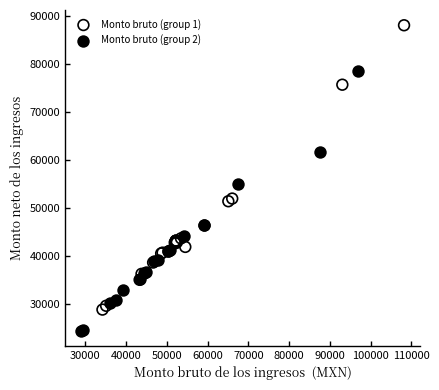

Which series has the widest spread of Y values?

Monto bruto (group 1)